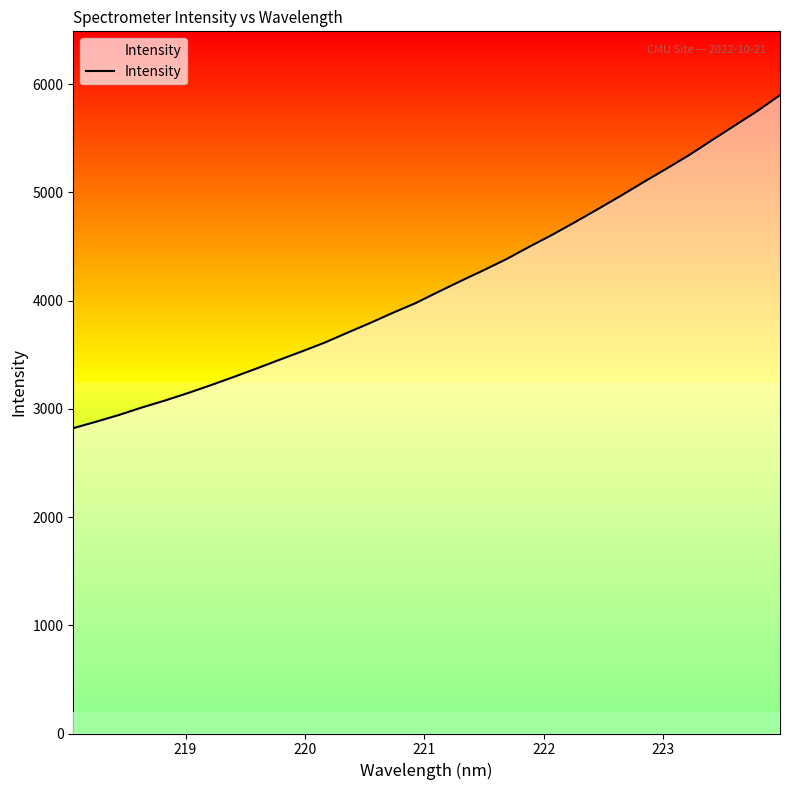

What is the difference between the maximum and minimum values?

3076.4